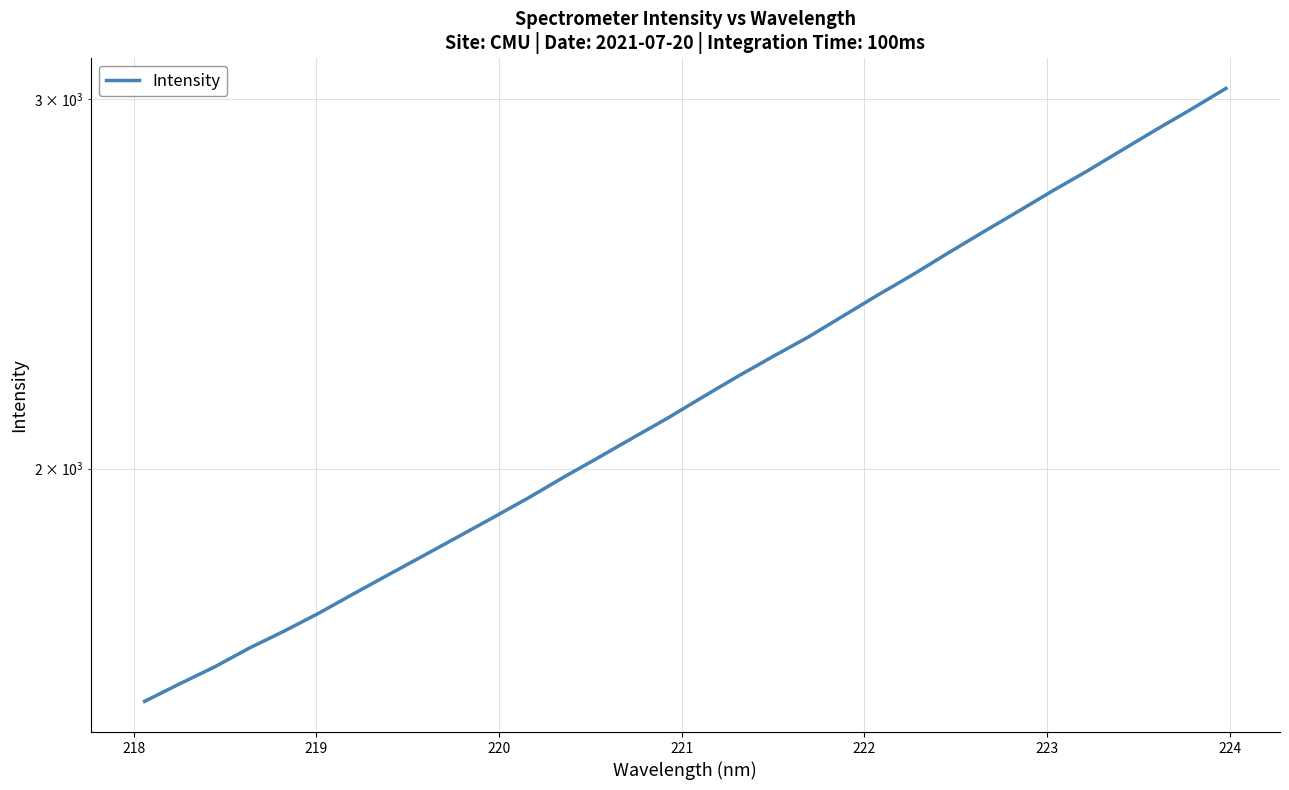

What is the difference between the second highest and minimum values?

1418.6